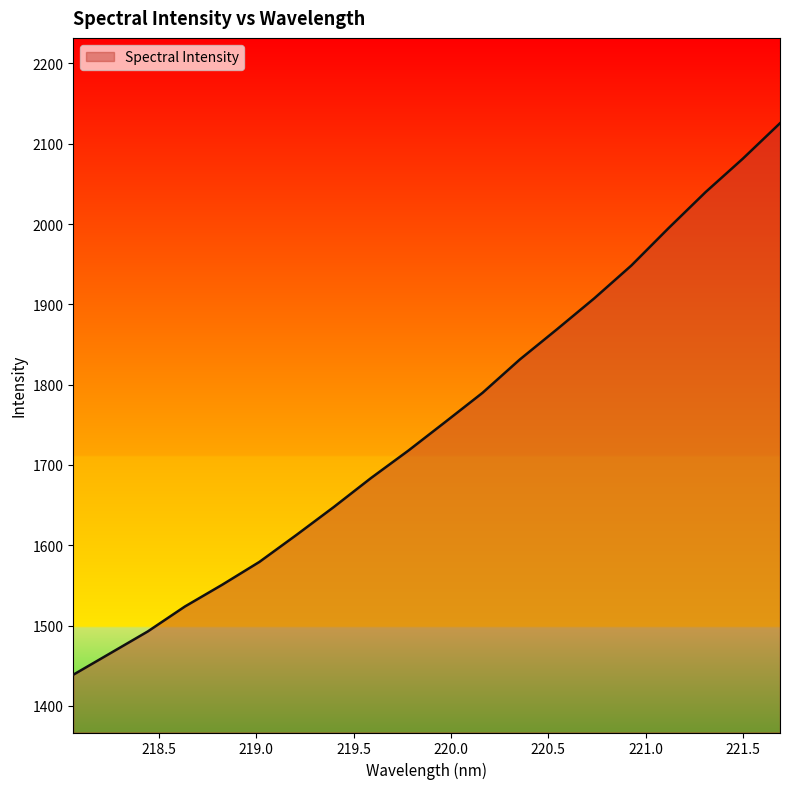

What is the maximum value shown in the chart?

2125.5